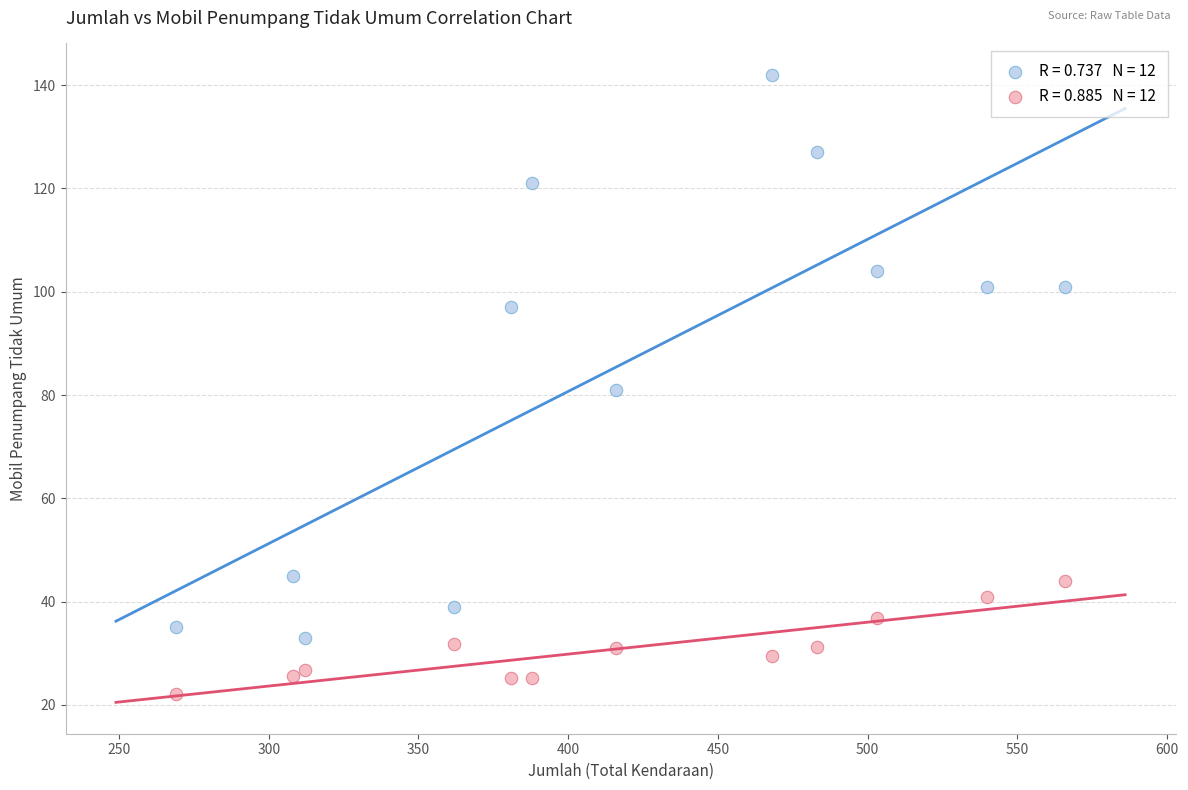

Across all data points, what is the range of Y values (max minus min)?

119.9